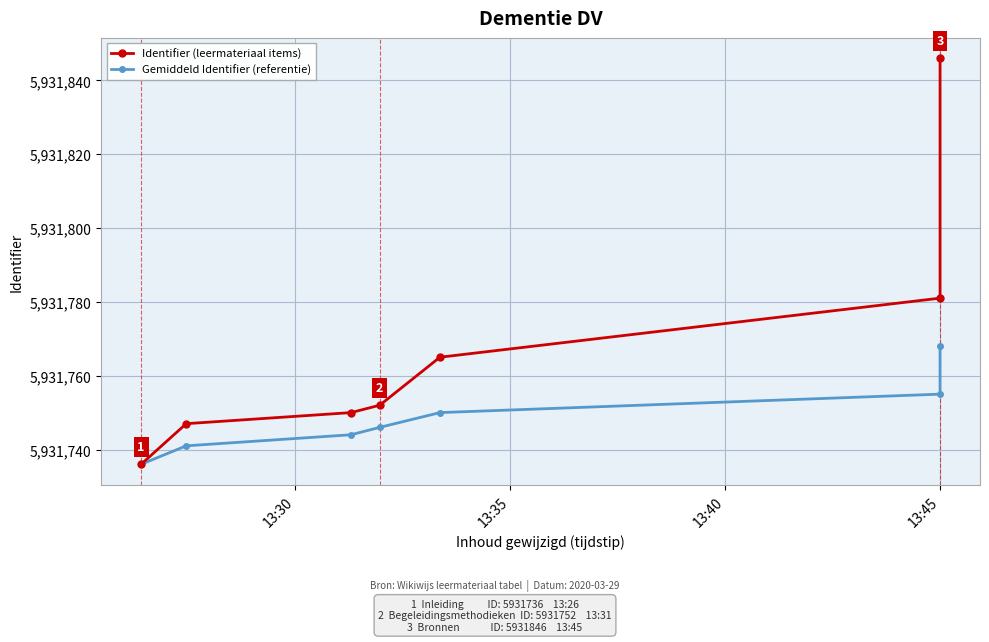

The Identifier (leermateriaal items) series shows 3849413 at 13:35. True or false?

False